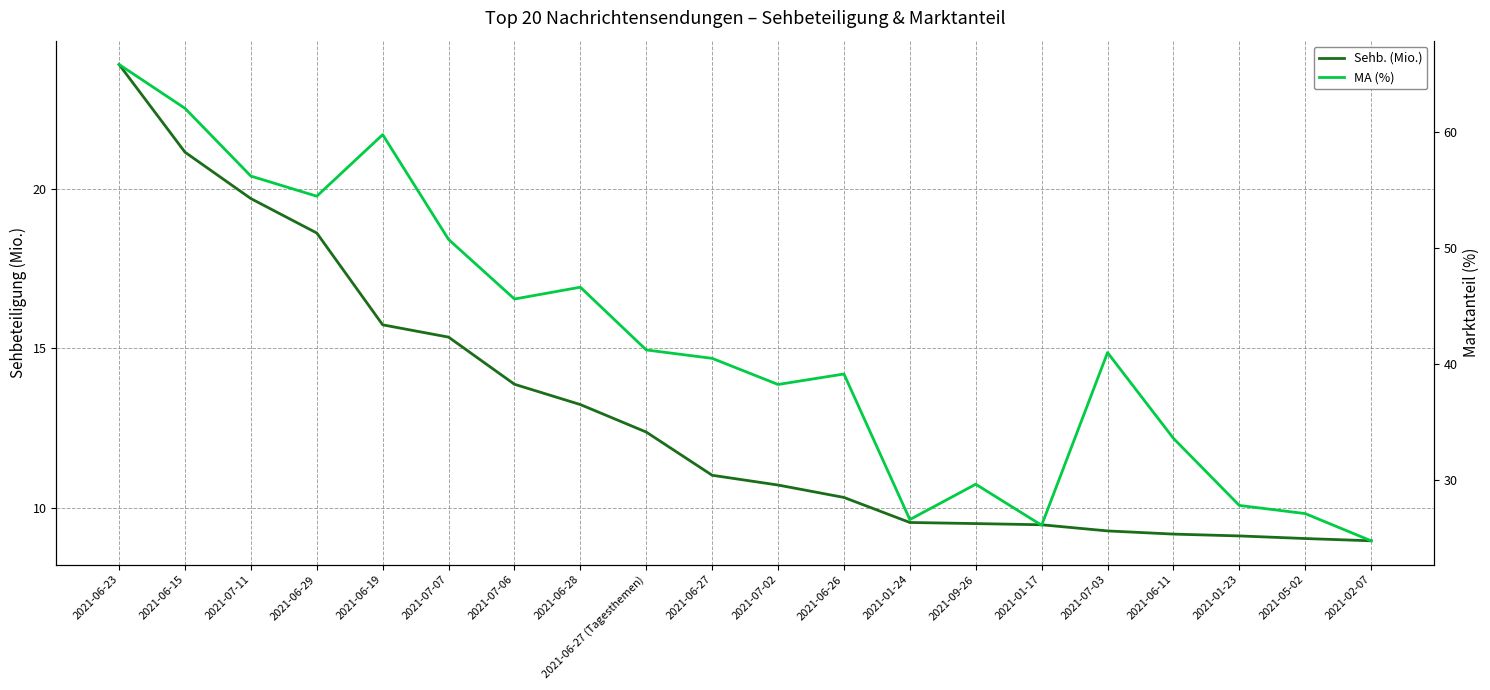

What is the sum of the Sehb. (Mio.) values at 2021-02-07 and 2021-01-17?

18.4